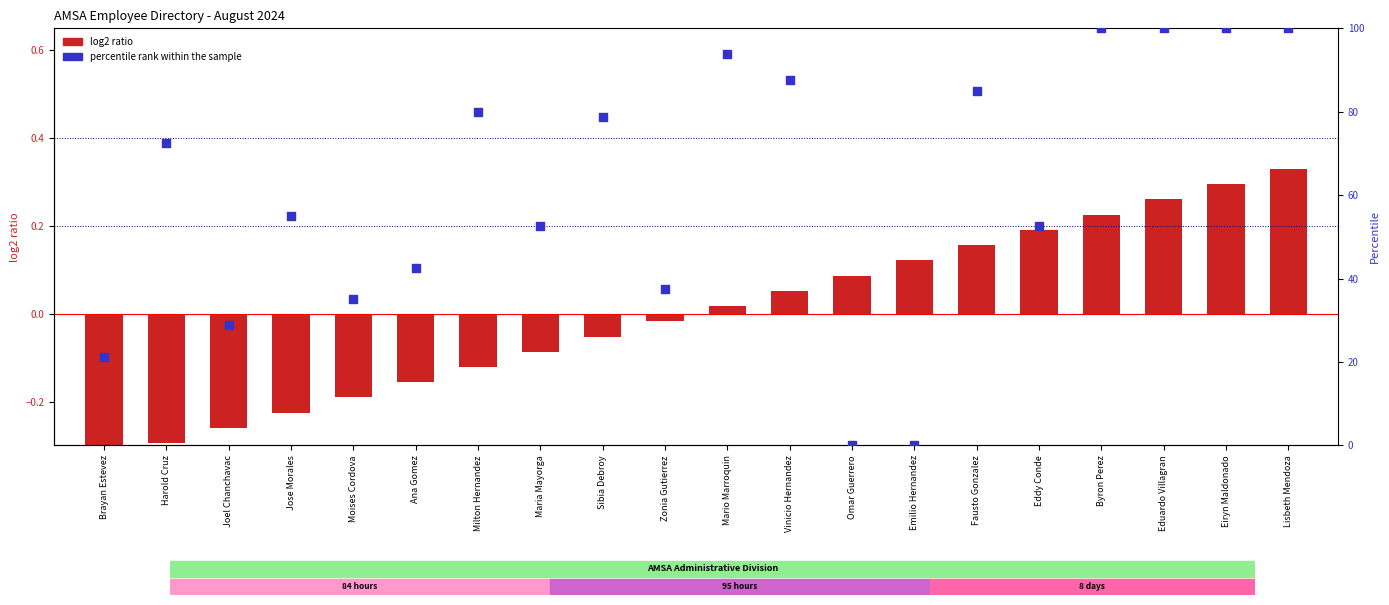

At how many categories does at least one series exceed 31?

16